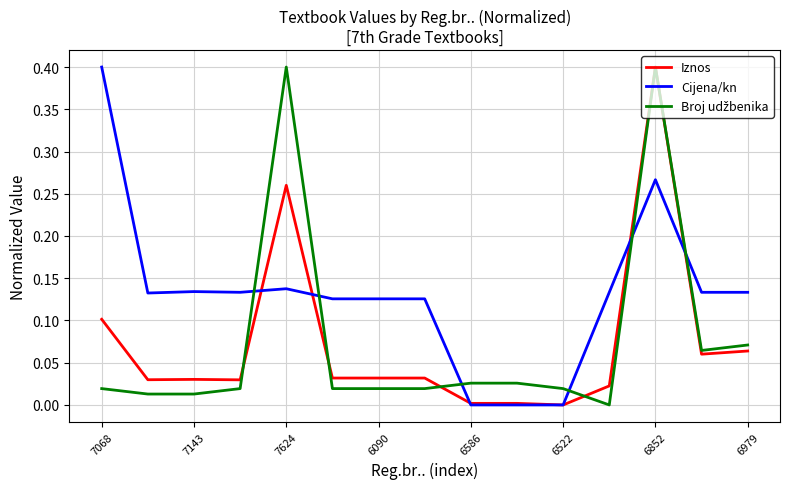

What is the maximum value for Cijena/kn?

0.4